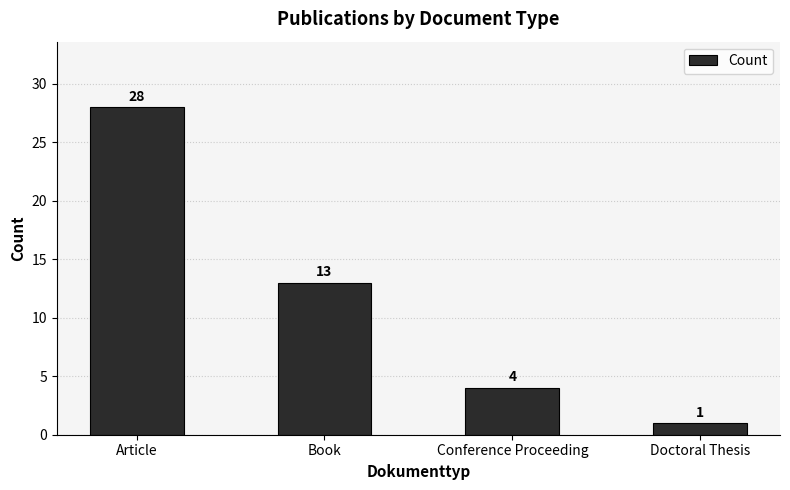

What position from the right is Article?

4